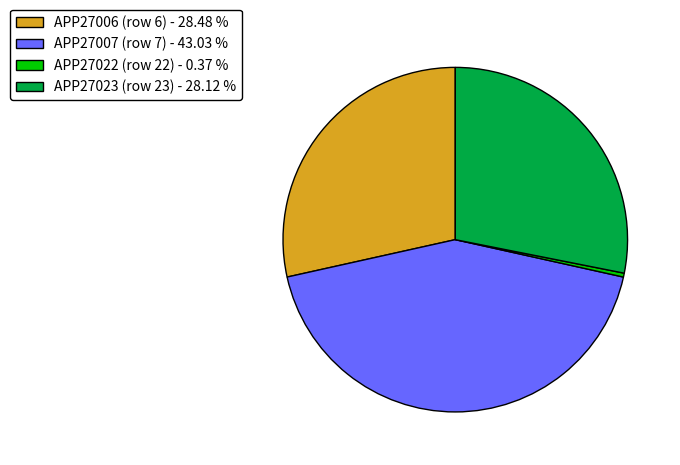

Does APP27006 (row 6) - 28.48 % account for over 50% of the chart?

No